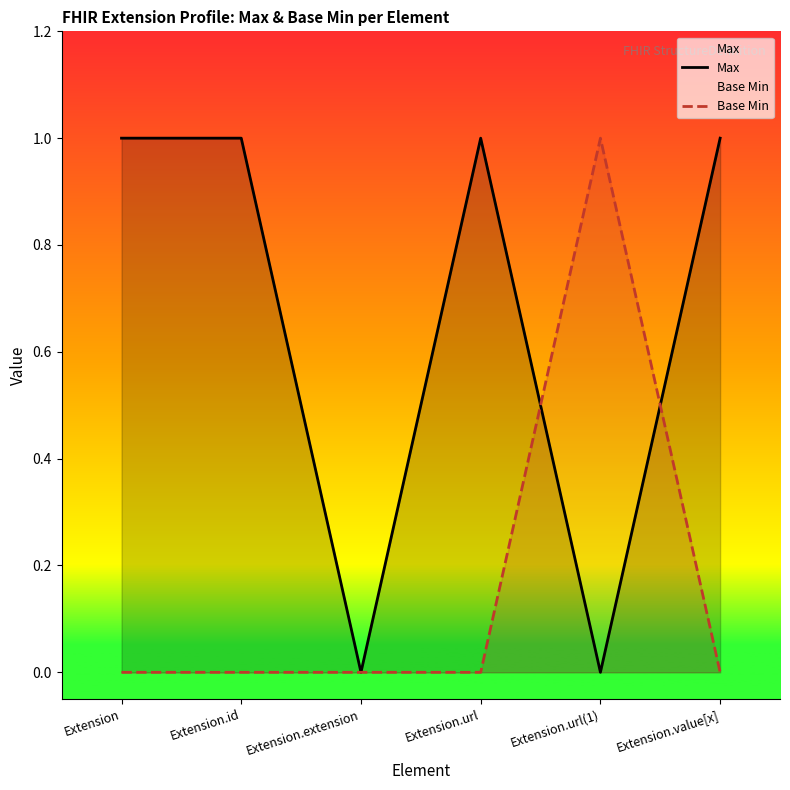

Reading left to right, what are all the values shown in this chart?

Max: 1	1	0	1	0	1
Base Min: 0	0	0	0	1	0